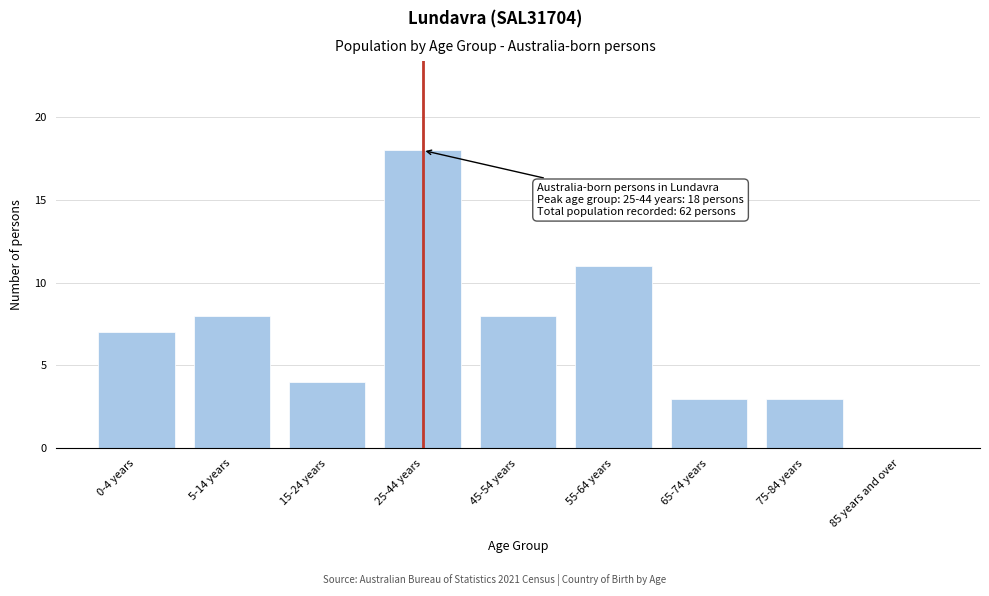

Reading right to left, transcribe all the data shown in this chart.

85 years and over=0	75-84 years=3	65-74 years=3	55-64 years=11	45-54 years=8	25-44 years=18	15-24 years=4	5-14 years=8	0-4 years=7